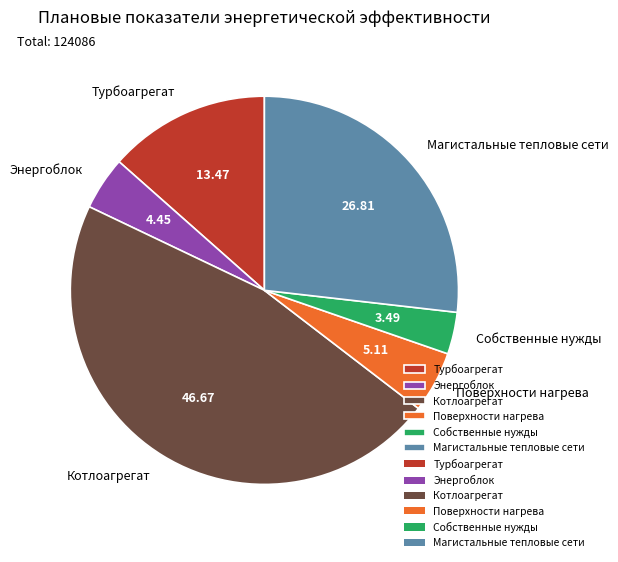

Does any single category account for the majority?

No